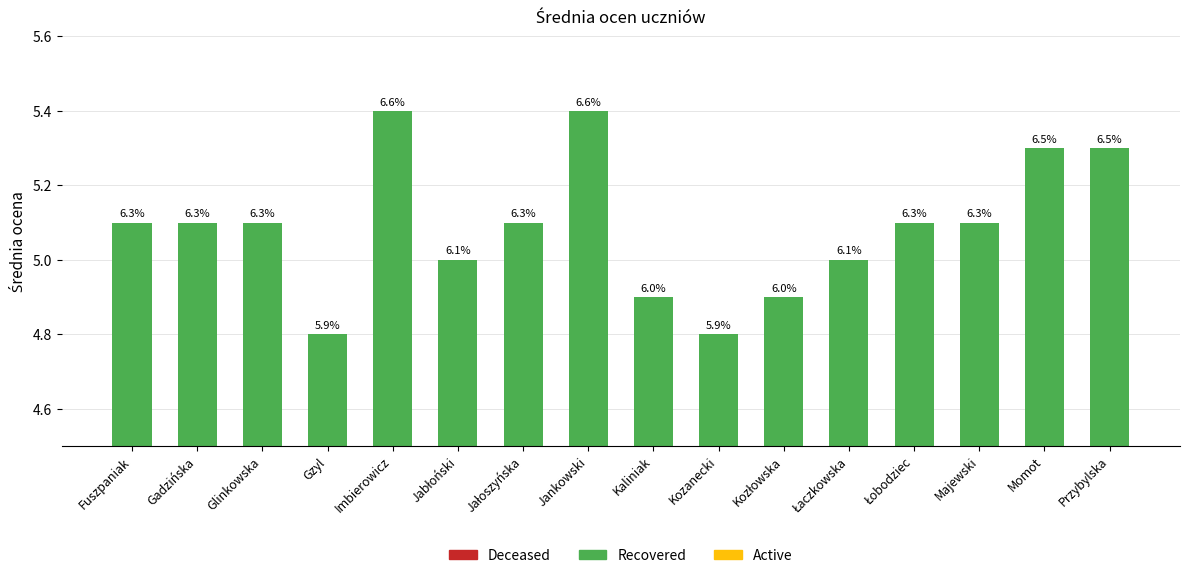

What is the sum of all values?

81.4